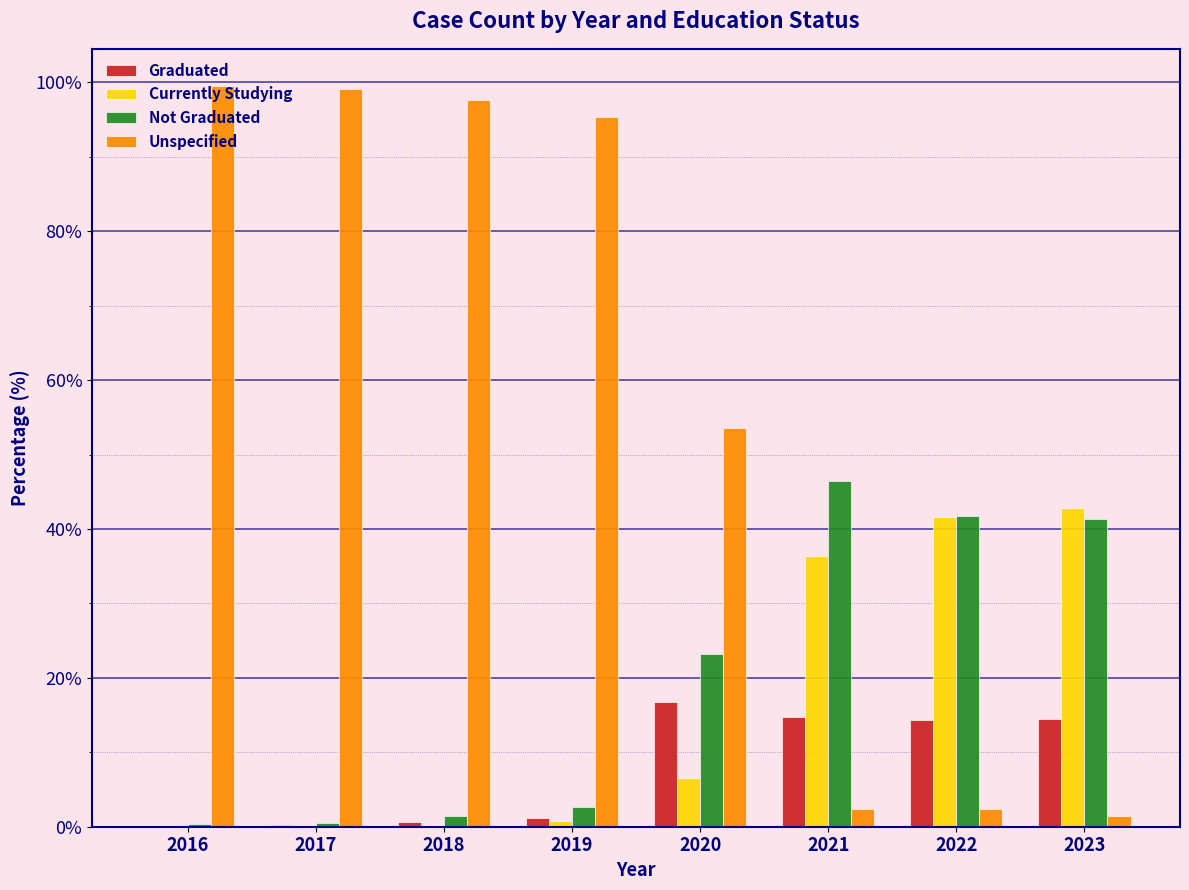

True or false: Currently Studying has a value of 0.8 at 2019.

True